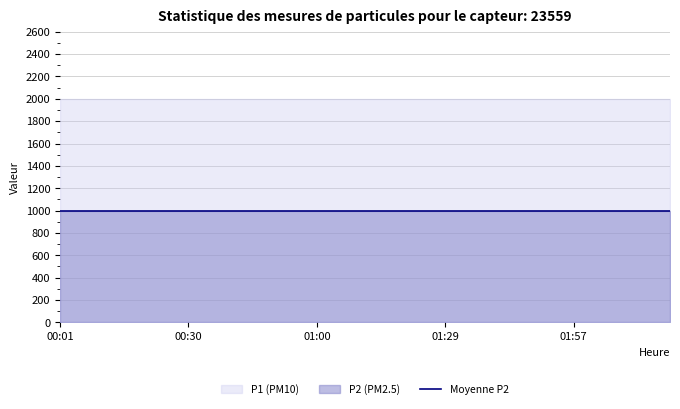

Reading left to right, list all the values displayed in this chart.

P1: 00:01=1999.9	00:08=1999.9	00:15=1999.9	00:23=1999.9	00:30=1999.9	00:37=1999.9	00:45=1999.9	00:52=1999.9	01:00=1999.9	01:07=1999.9	01:14=1999.9	01:22=1999.9	01:29=1999.9	01:36=1999.9	01:42=1999.9	01:49=1999.9	01:57=1999.9	02:04=1999.9	02:11=1999.9	02:18=1999.9
P2: 00:01=999.9	00:08=999.9	00:15=999.9	00:23=999.9	00:30=999.9	00:37=999.9	00:45=999.9	00:52=999.9	01:00=999.9	01:07=999.9	01:14=999.9	01:22=999.9	01:29=999.9	01:36=999.9	01:42=999.9	01:49=999.9	01:57=999.9	02:04=999.9	02:11=999.9	02:18=999.9